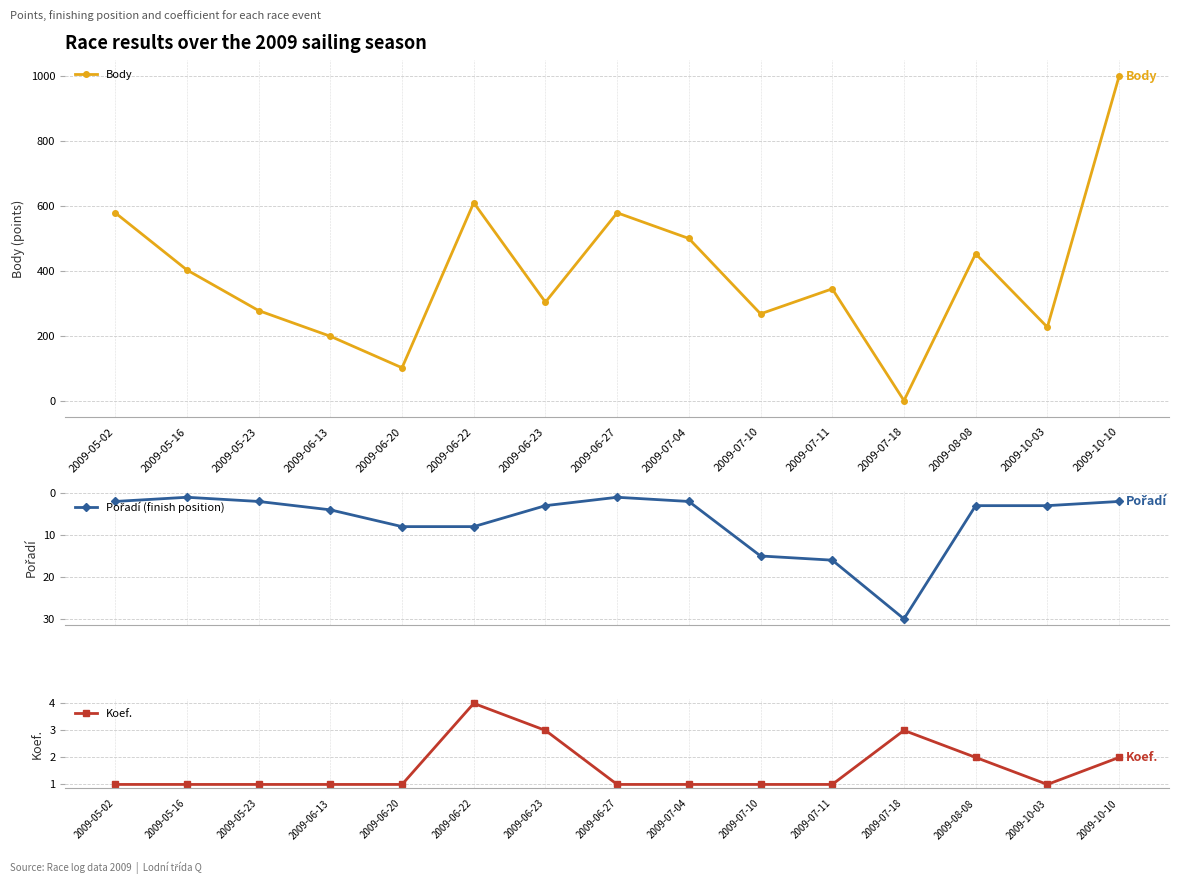

What is the approximate value of Koef. at 2009-07-18?

3